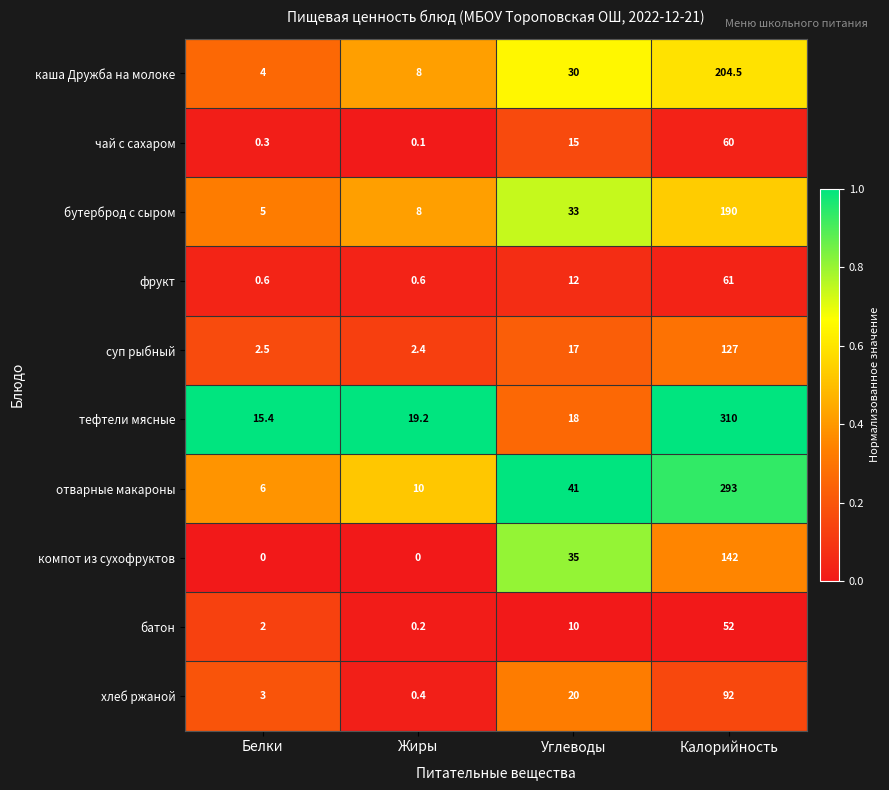

What is the difference between the тефтели мясные values at Белки and Жиры?

3.8